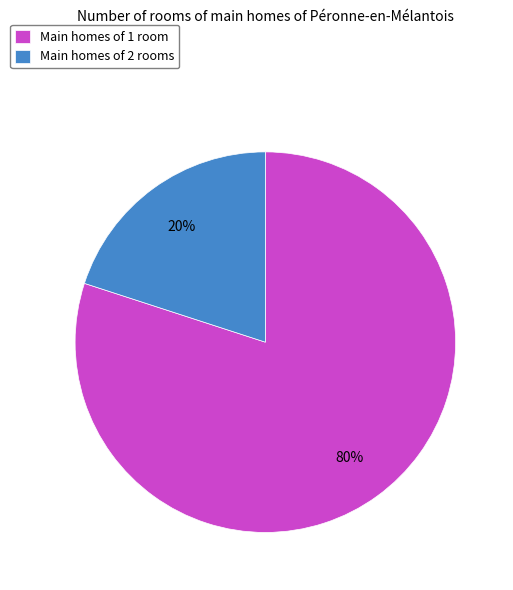

Combined, do Main homes of 1 room and Main homes of 2 rooms account for over 50%?

Yes